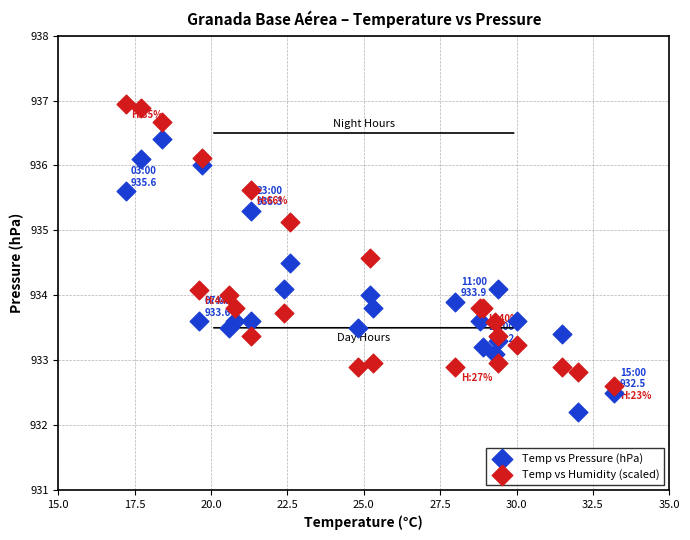

What is the X range (max minus min) for the scatter plot?

16.0